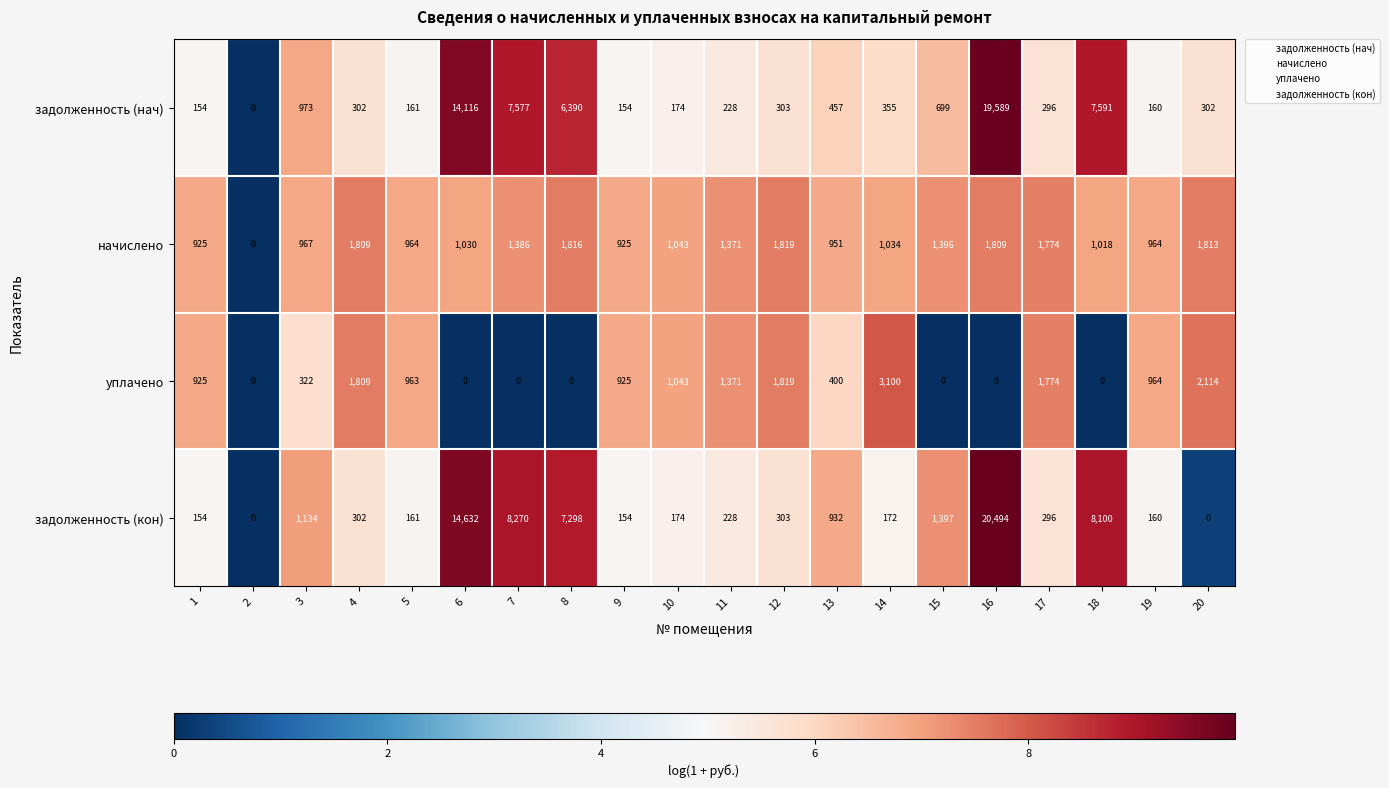

Is it true that уплачено equals 964 at 19?

True